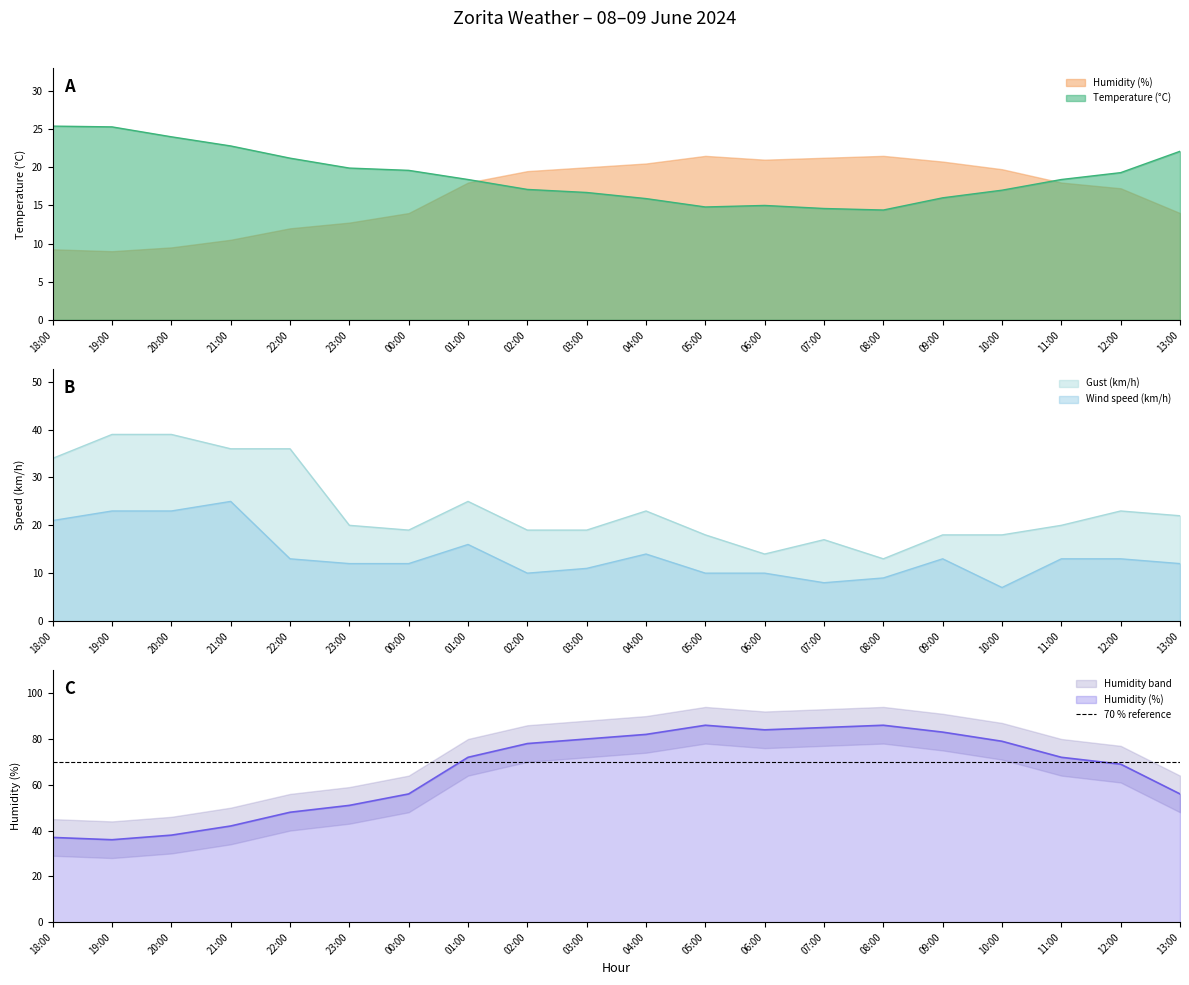

Rank the categories by Temperature (°C) value from highest to lowest.

18:00, 19:00, 20:00, 21:00, 13:00, 22:00, 23:00, 00:00, 12:00, 01:00, 11:00, 02:00, 10:00, 03:00, 09:00, 04:00, 06:00, 05:00, 07:00, 08:00